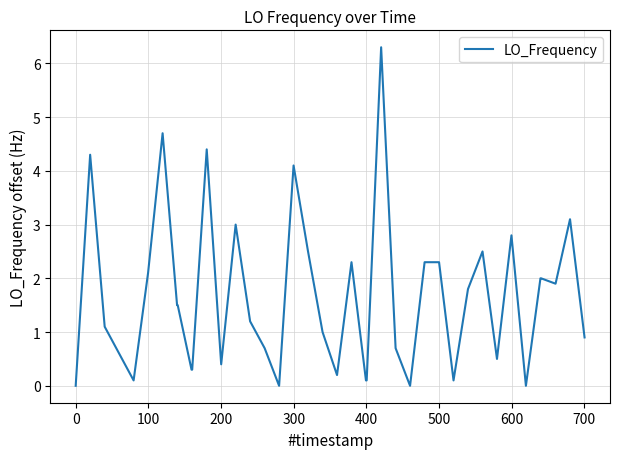

What is the difference between the maximum and minimum values?

6.3